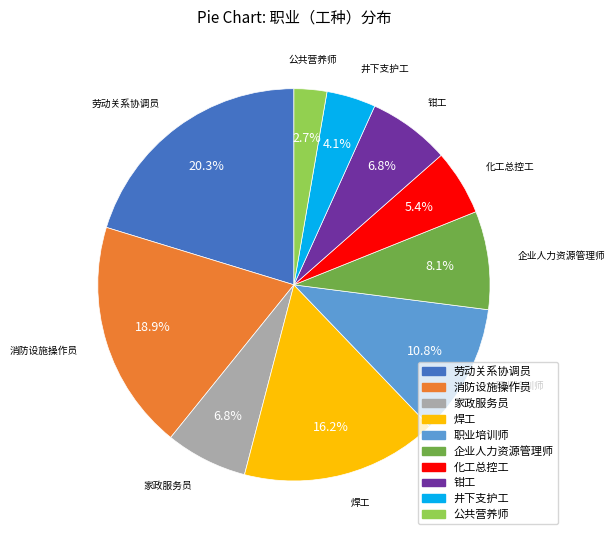

What is the ratio of the value at 井下支护工 to the value at 劳动关系协调员?

0.2